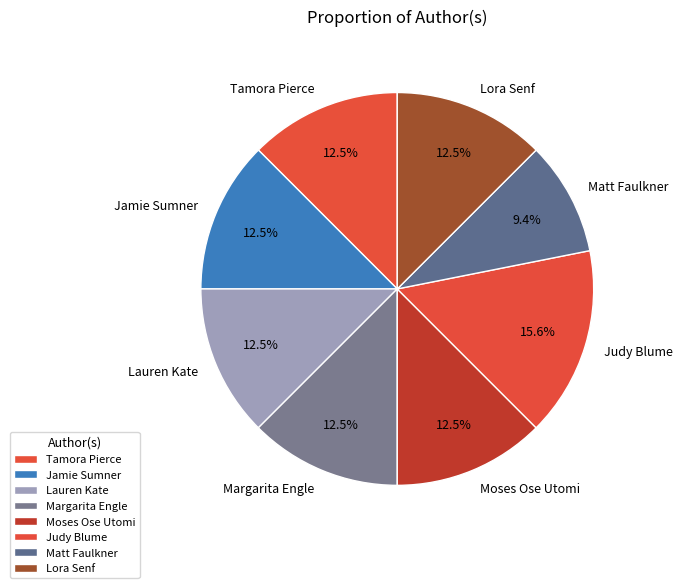

Which category has the biggest portion of the pie?

Judy Blume